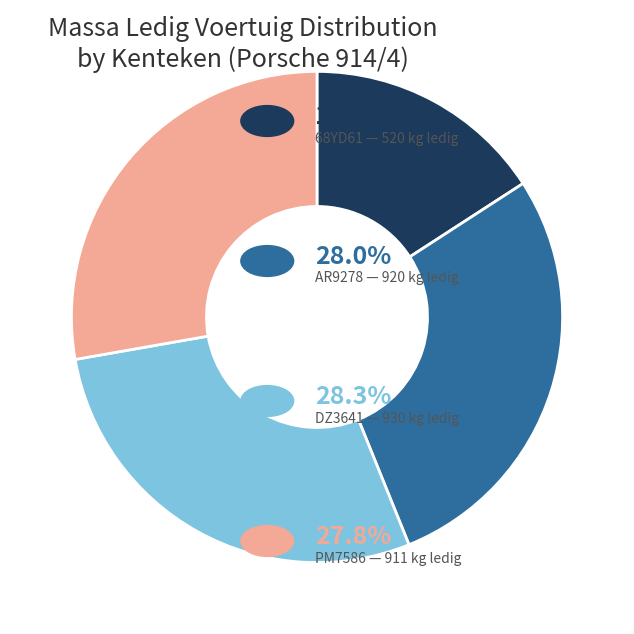

Is there a majority slice in this chart?

No